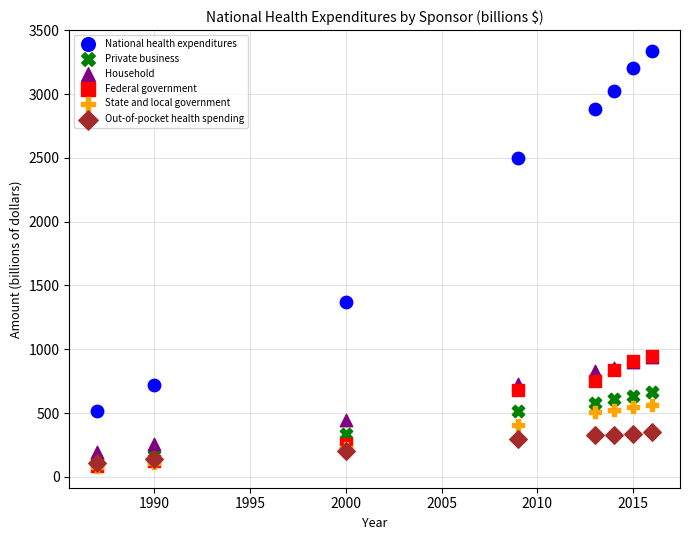

Across all series, what Y value is closest to 1707?

1369.1